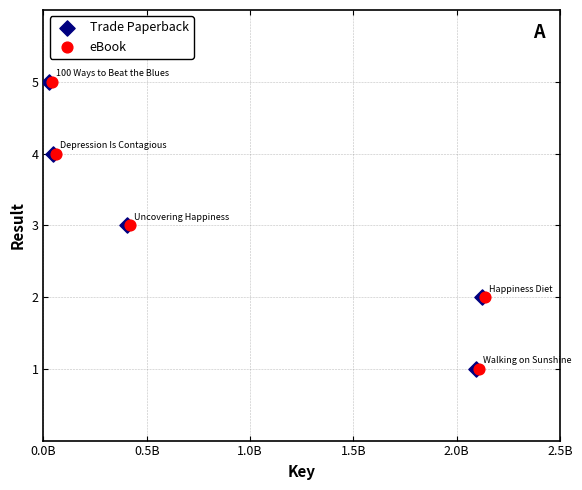

What are all the series names shown in the legend?

Trade Paperback, eBook